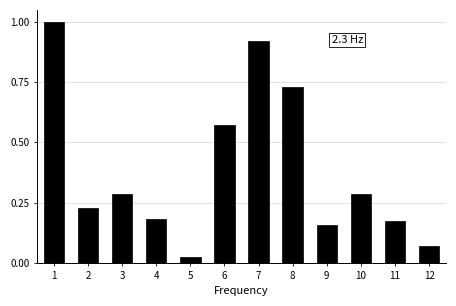

True or false: the data shows 1.0 at 1.

True